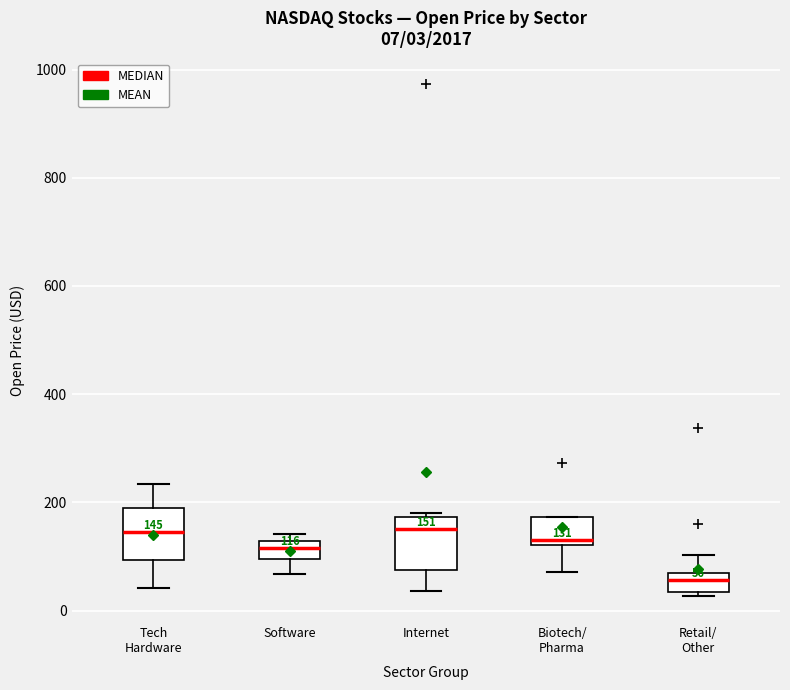

Which box's median line is the lowest?

Retail/ Other